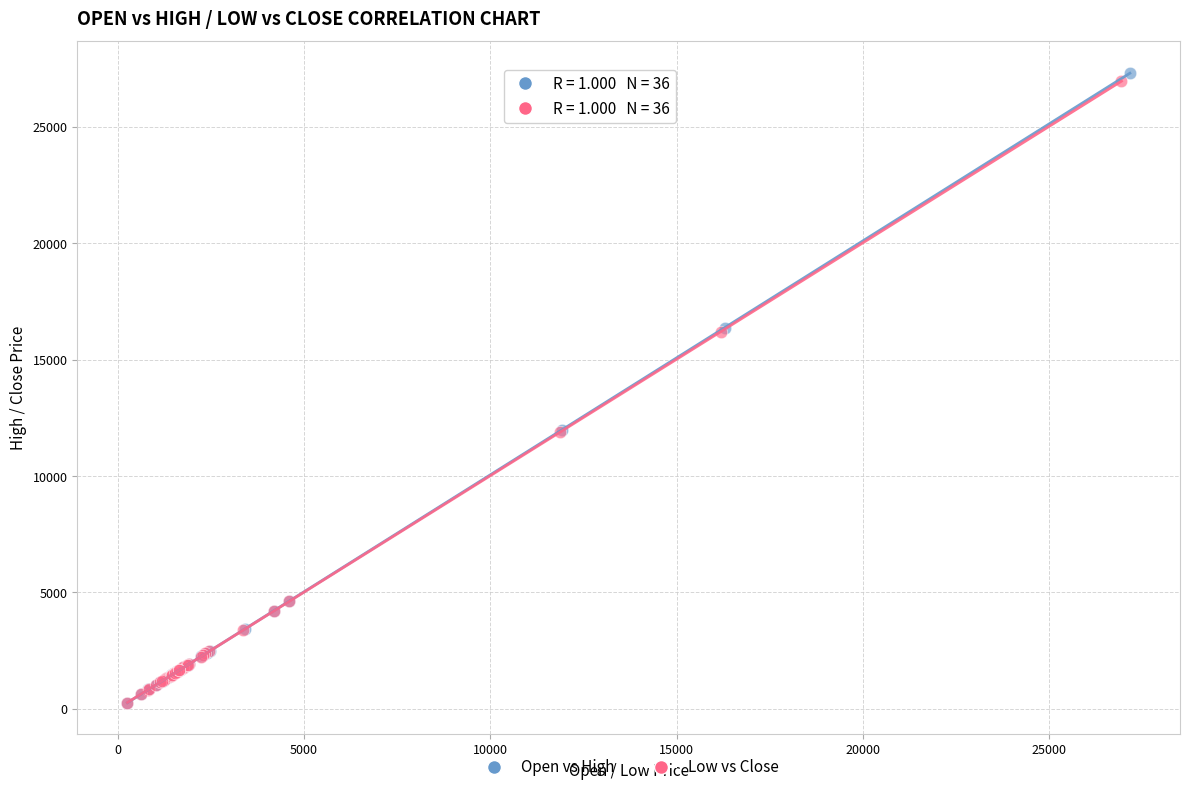

Which series has the largest Y range (max minus min)?

Open vs High